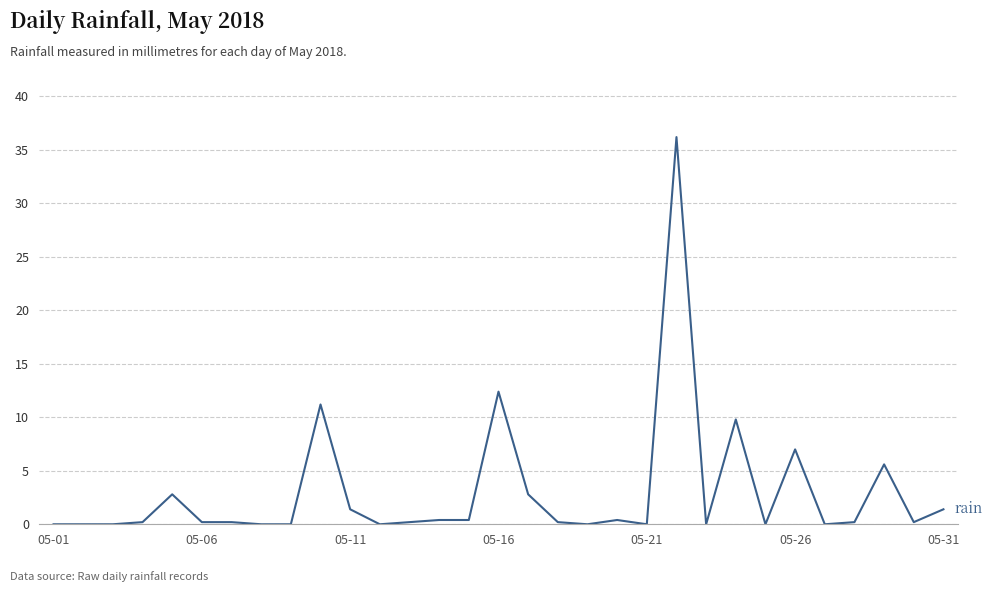

What is the difference between the maximum and minimum values?

36.2